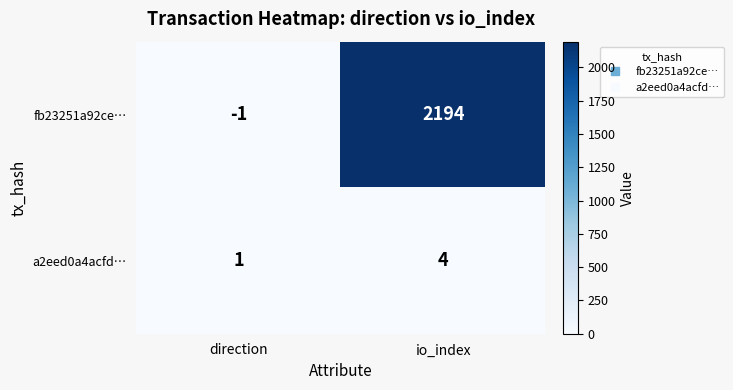

How many data points does each series have?

2